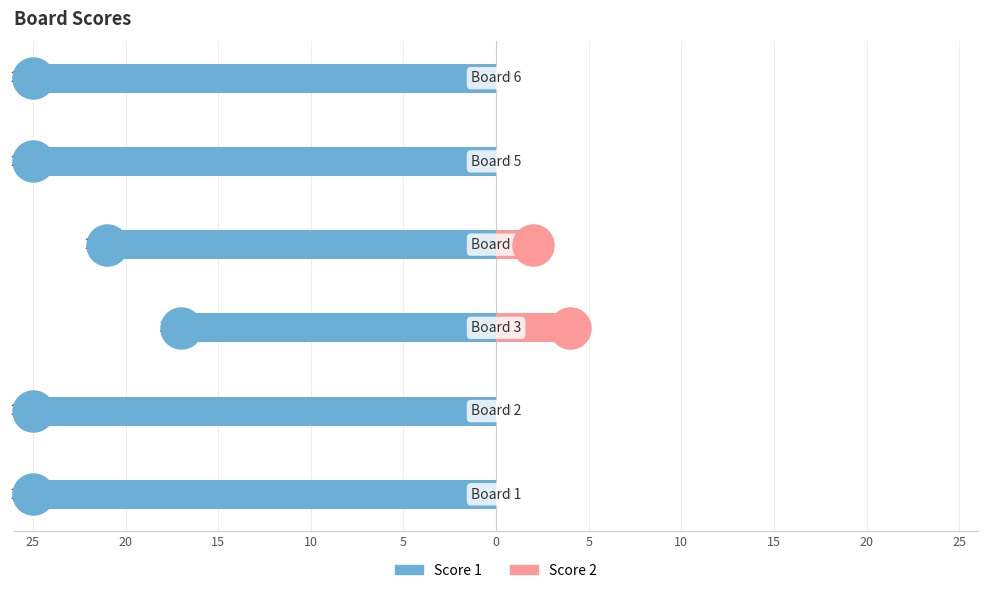

Which series has the widest spread of Y values?

Score 1